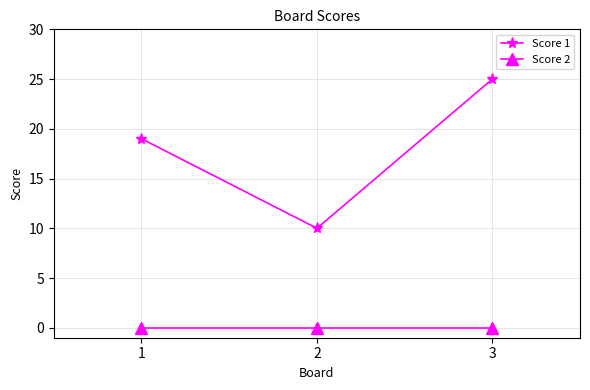

The Score 2 series shows 0 at 2. True or false?

True